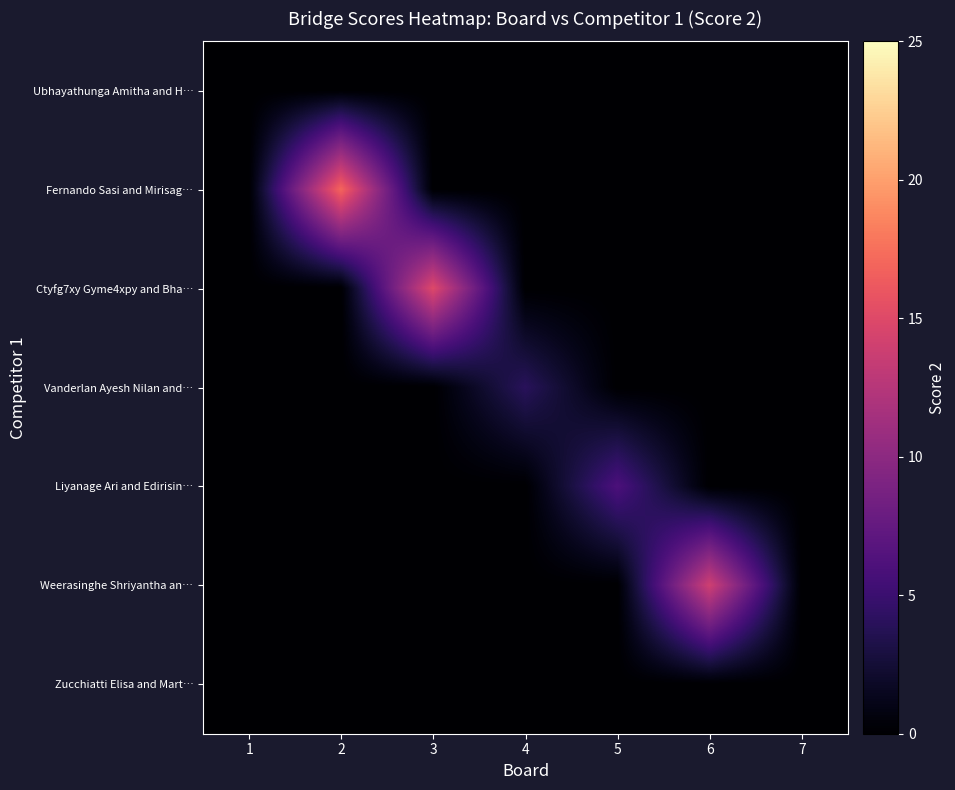

How many series are shown in this chart?

7